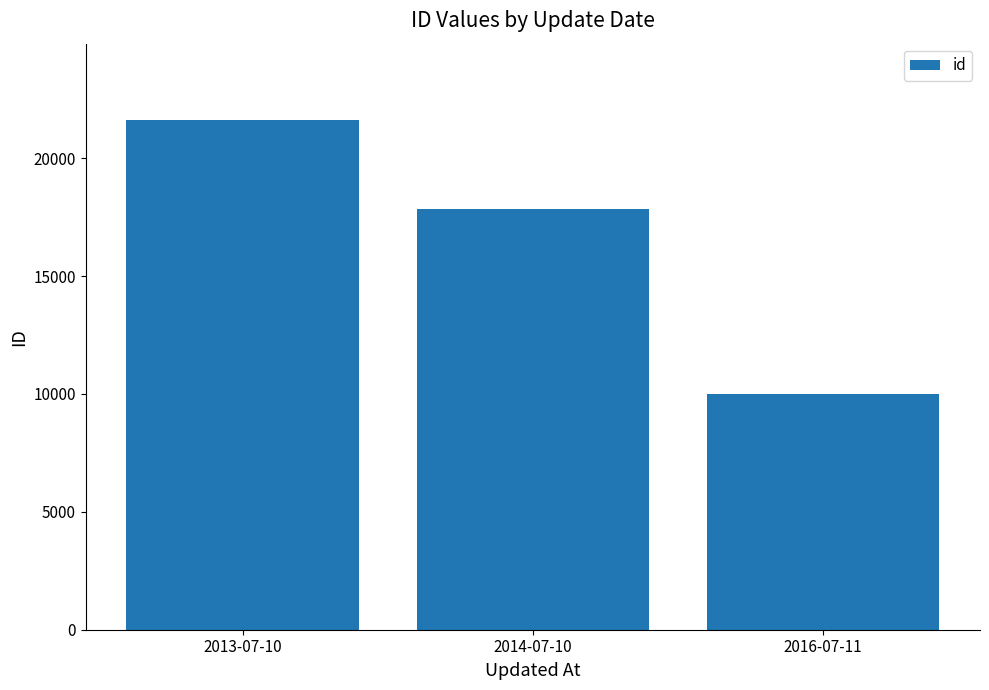

Rank the categories by value from lowest to highest.

2016-07-11, 2014-07-10, 2013-07-10